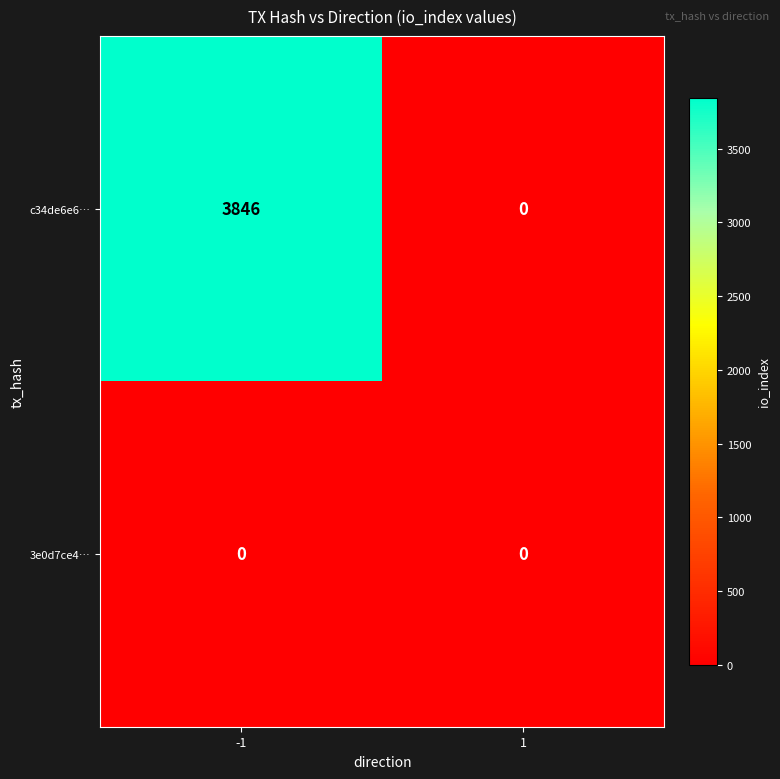

Which series has the largest total across all categories?

c34de6e6…